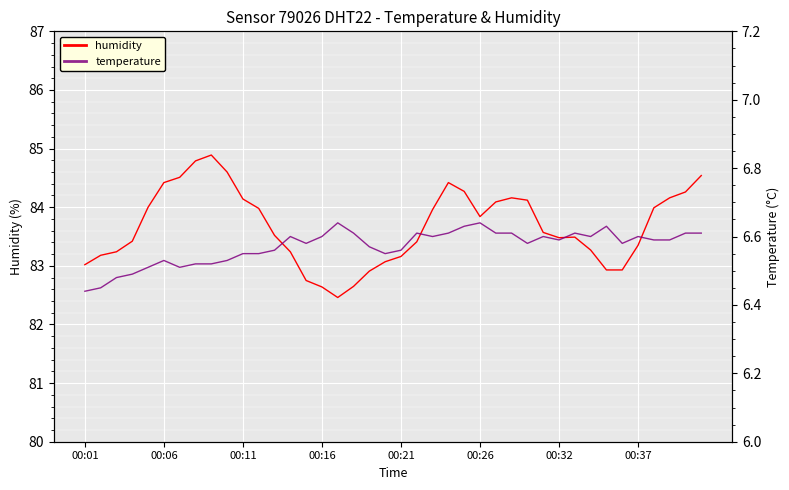

True or false: humidity and temperature intersect in this chart.

False